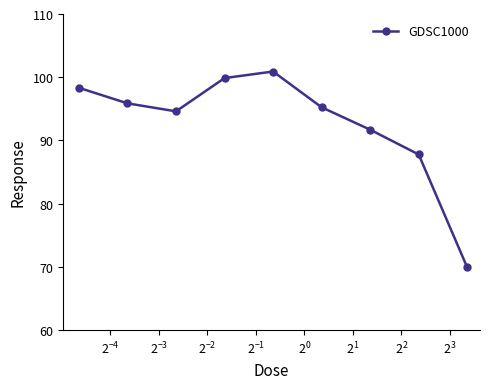

Reading left to right, extract all data points from this chart.

98.3	95.9	94.6	99.9	100.9	95.2	91.7	87.8	69.9